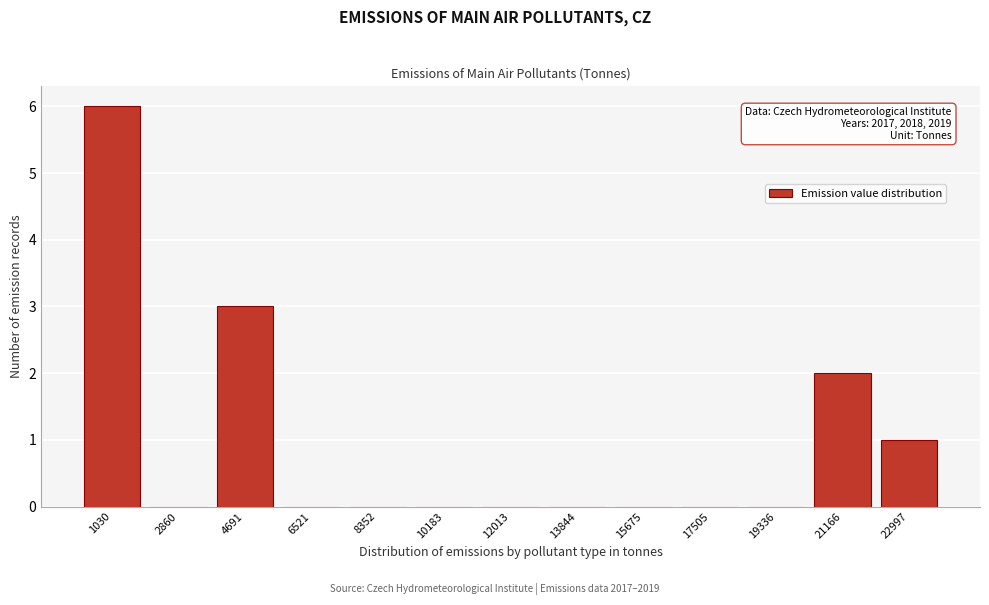

Reading left to right, list all the values displayed in this chart.

1030=6	2860=0	4691=3	6521=0	8352=0	10183=0	12013=0	13844=0	15675=0	17505=0	19336=0	21166=2	22997=1